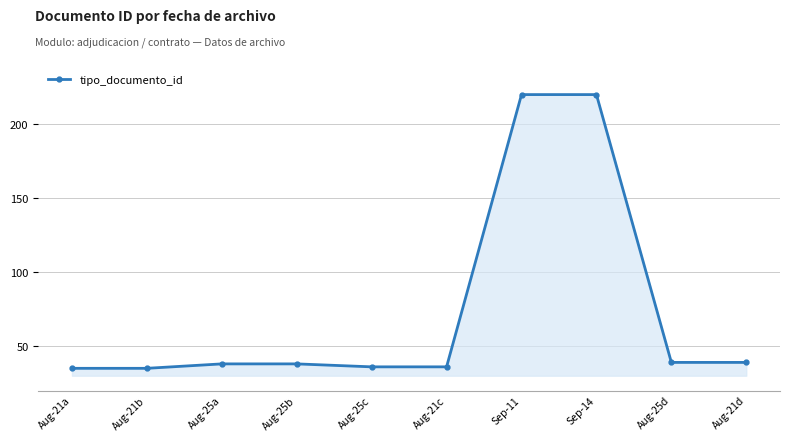

Read the value at Aug-21d, to the nearest 10.

40